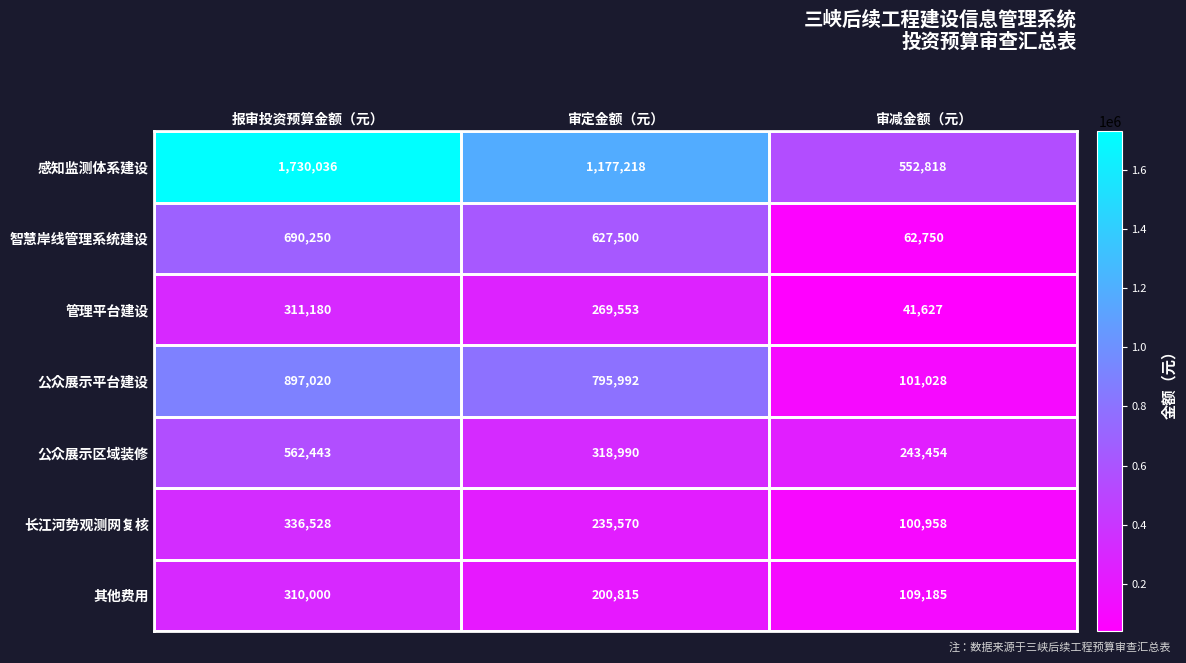

Is it true that 公众展示区域装修 equals 318990 at 审定金额（元）?

True